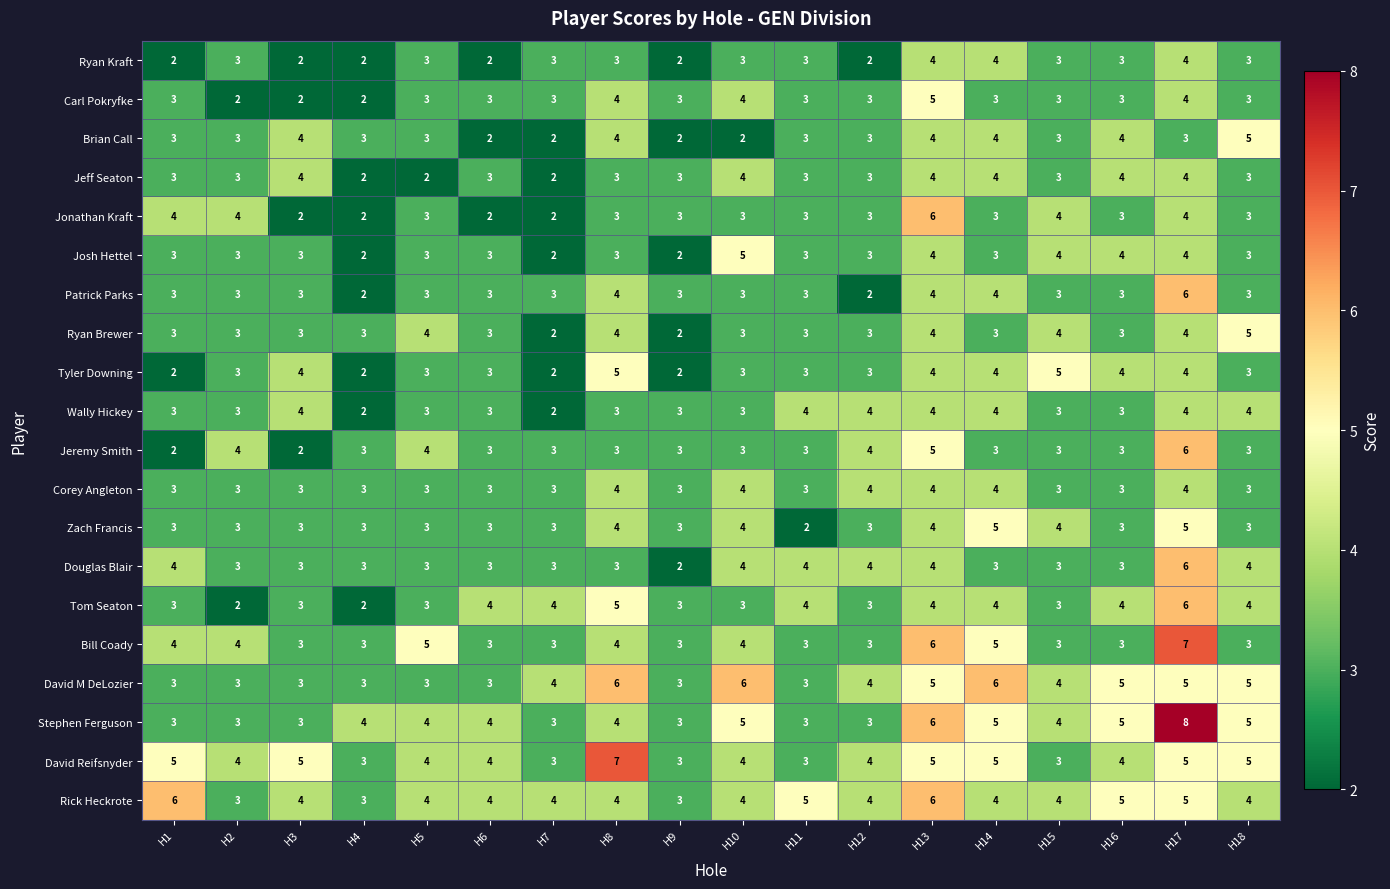

Is the value of Carl Pokryfke at H16 greater than the value of Tyler Downing at H15?

No